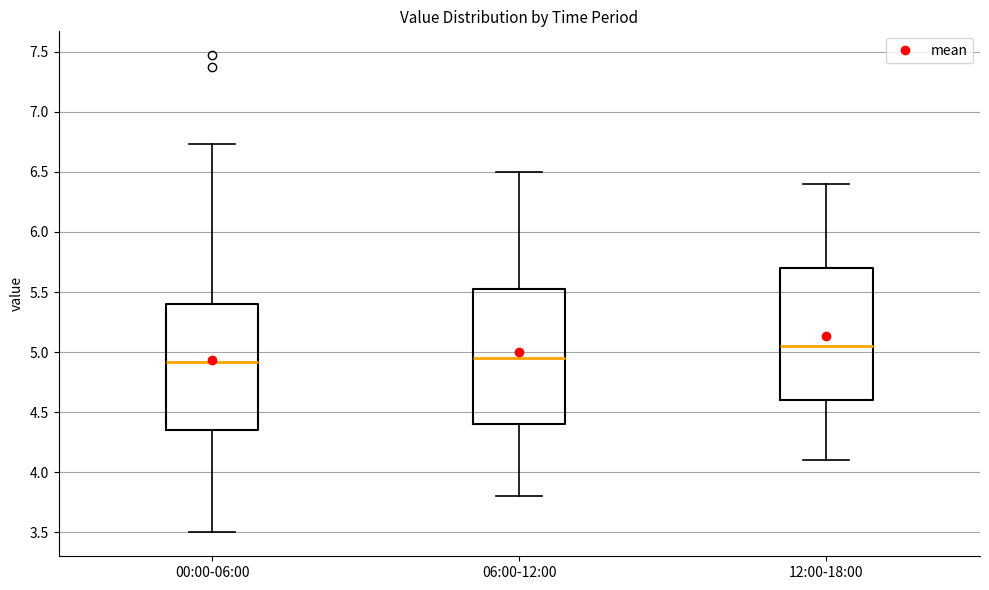

Where does the upper whisker of the box for 06:00-12:00 end on the y-axis? The values are not printed on the chart, so give them approximately, as read against the axis.

6.50